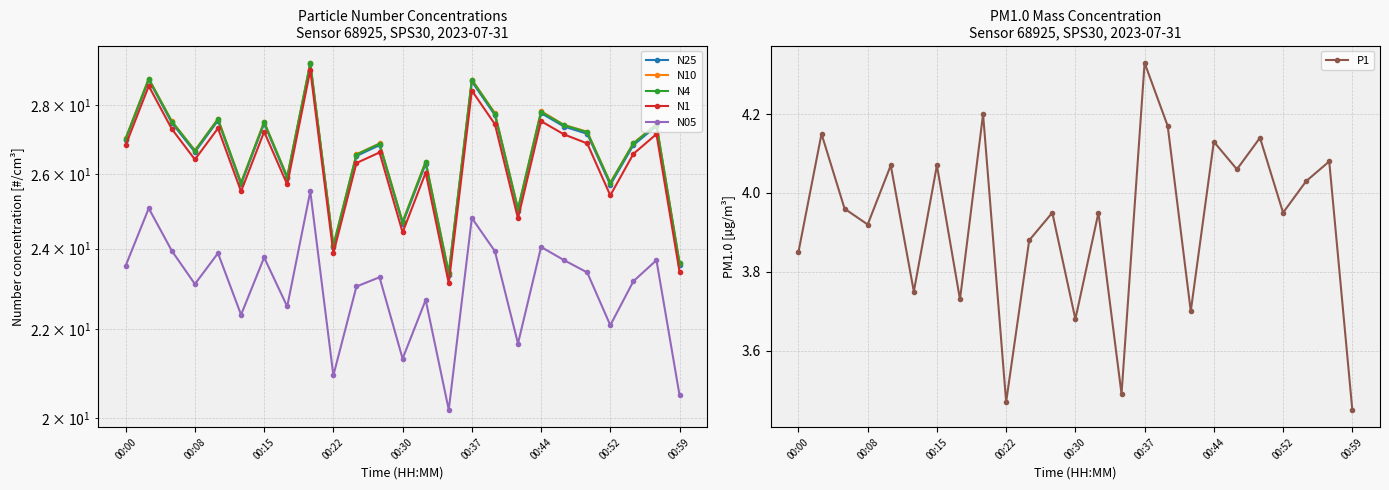

At which category does P1 reach its first local valley?

00:08